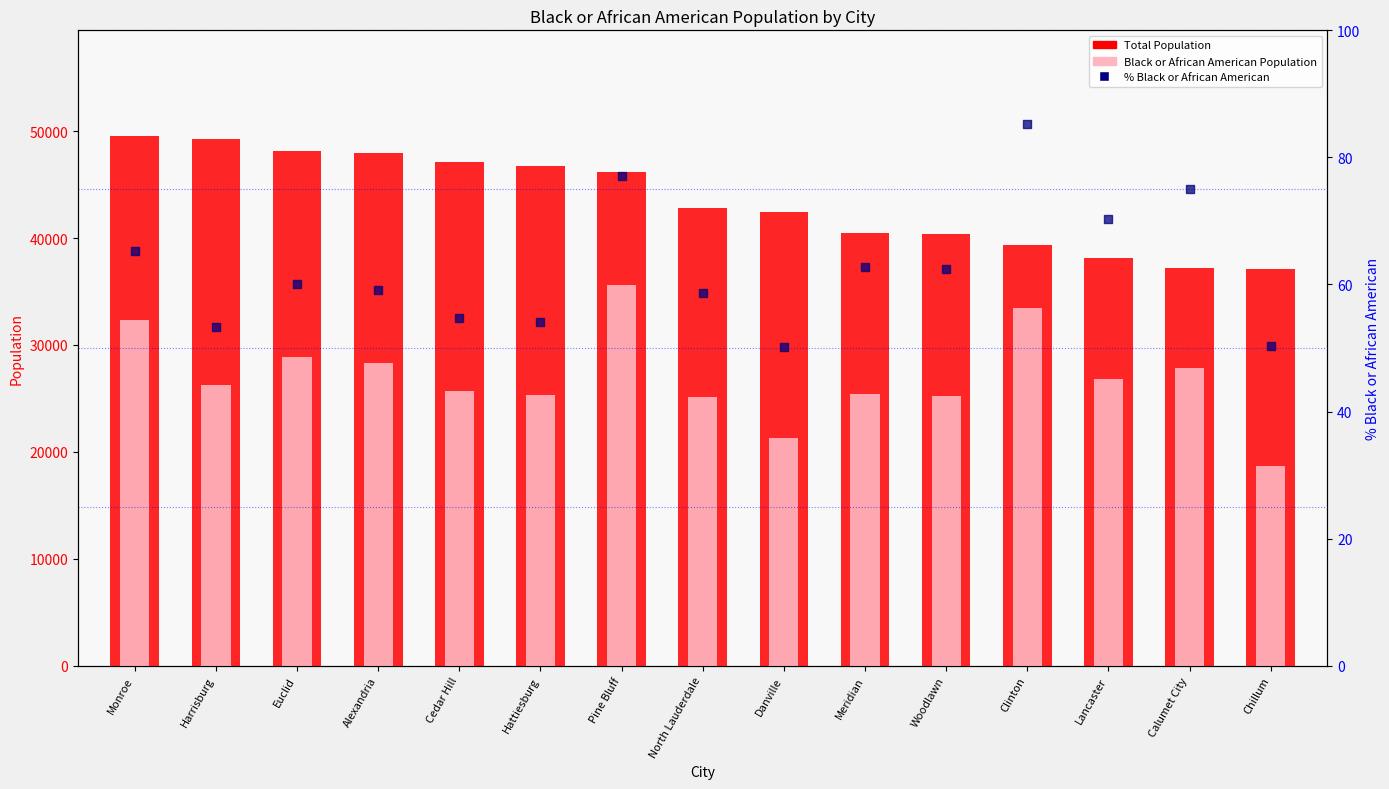

Which series reaches the minimum Y coordinate?

% Black or African American